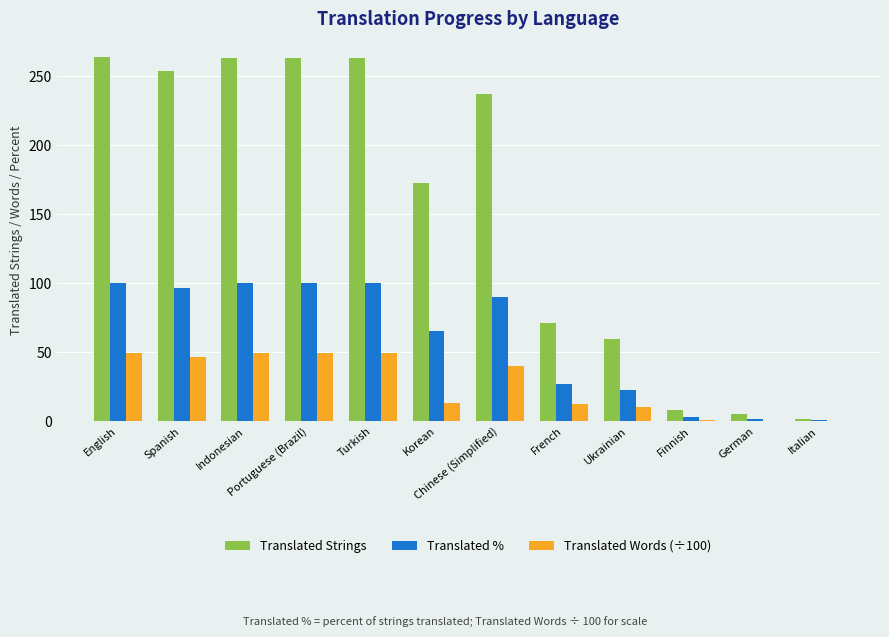

The value of Translated Words (÷100) at Indonesian is 49.8. True or false?

True